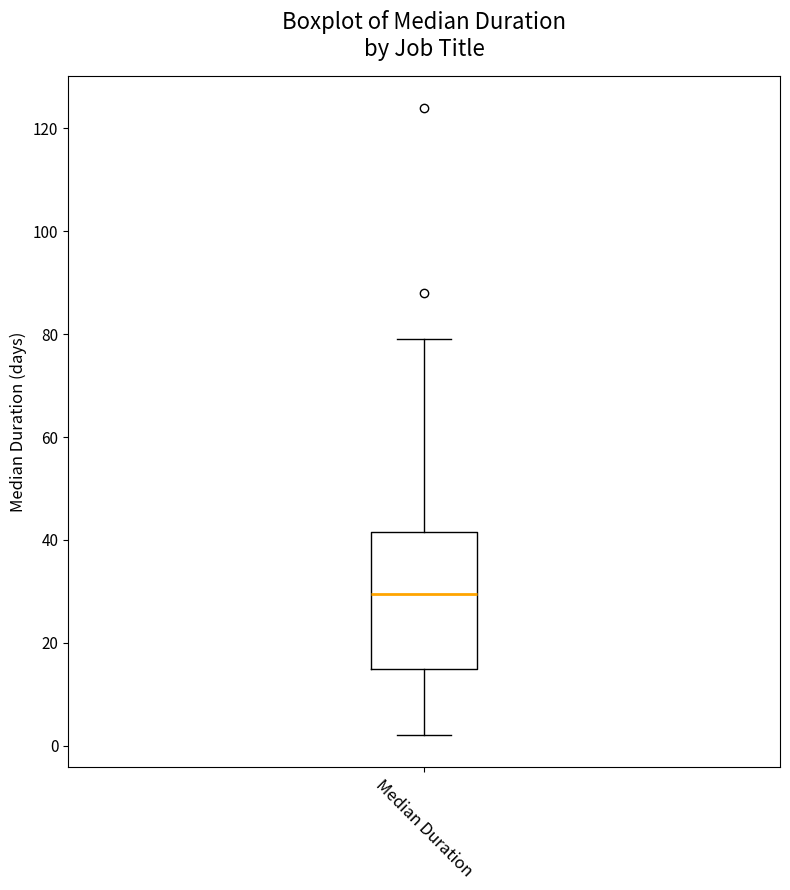

Read this box plot against the y-axis: the position of the median line, the range covered by the box, and the ends of both whiskers. The values are not printed on the chart, so give them approximately, as read against the axis.

median 30, box 16 to 42, whiskers 2 to 80